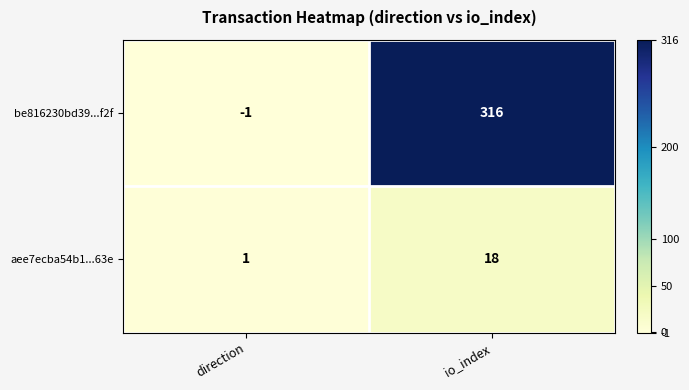

Count the number of categories in the chart.

2